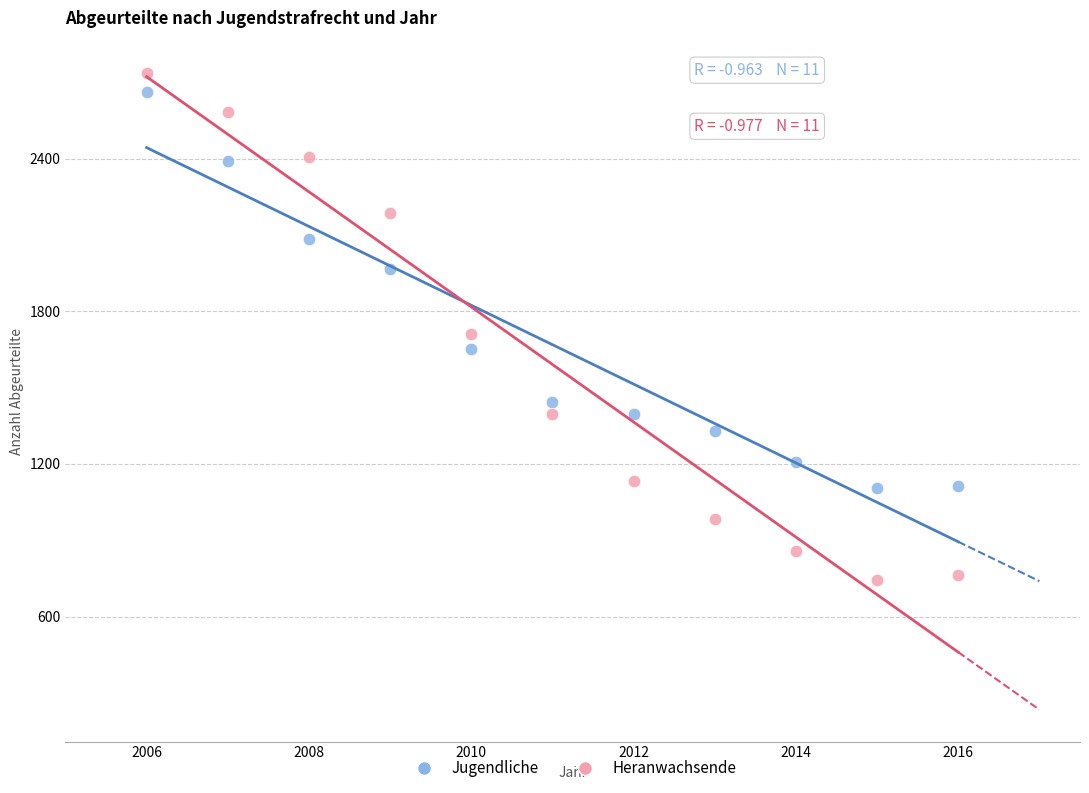

Which series reaches the minimum Y coordinate?

Heranwachsende